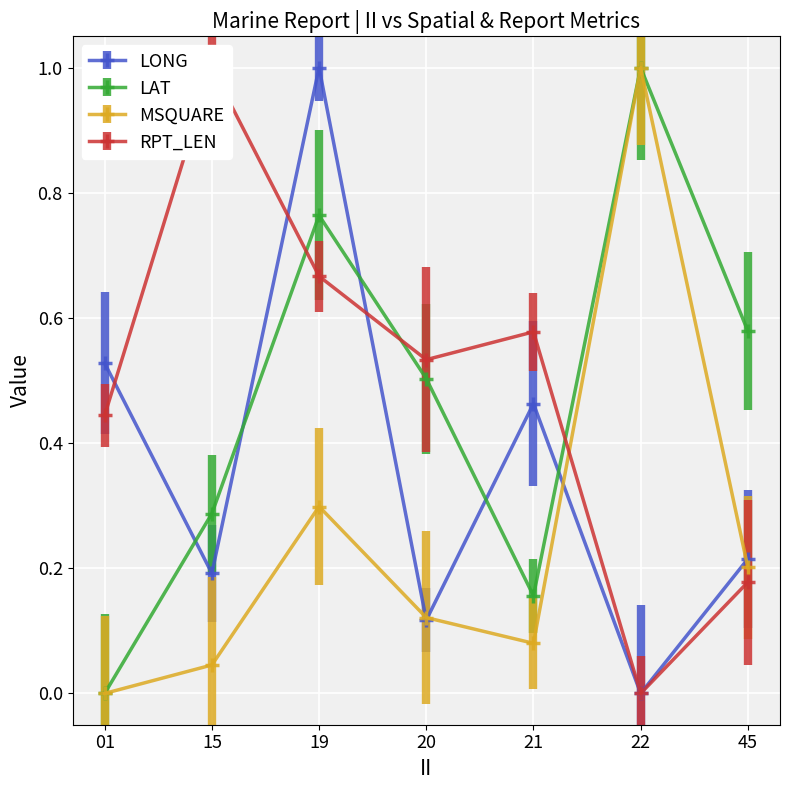

How many data points in RPT_LEN are above 0?

6